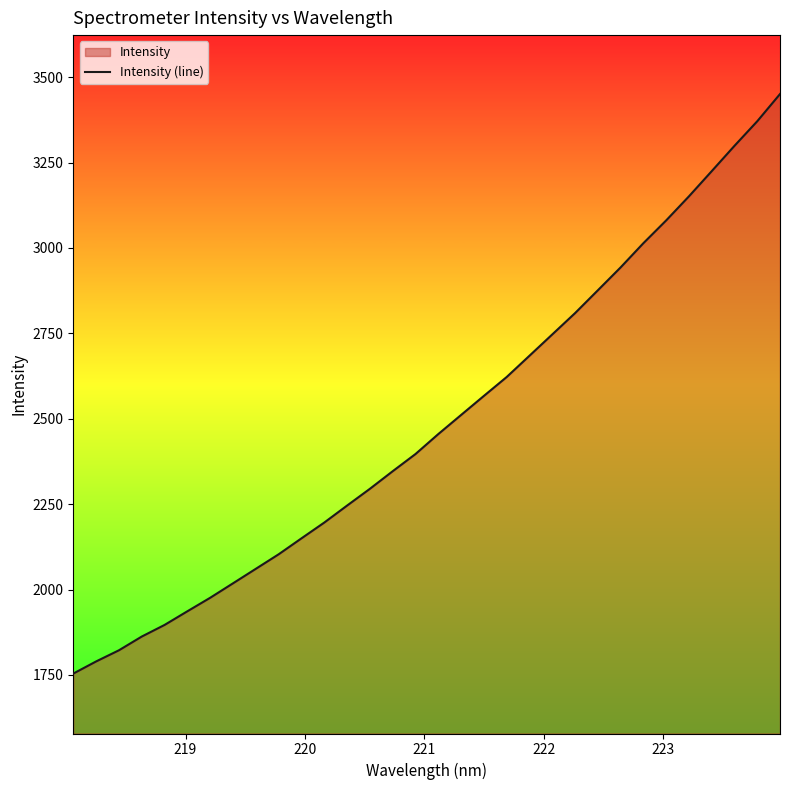

What is the sum of all values?

79653.8